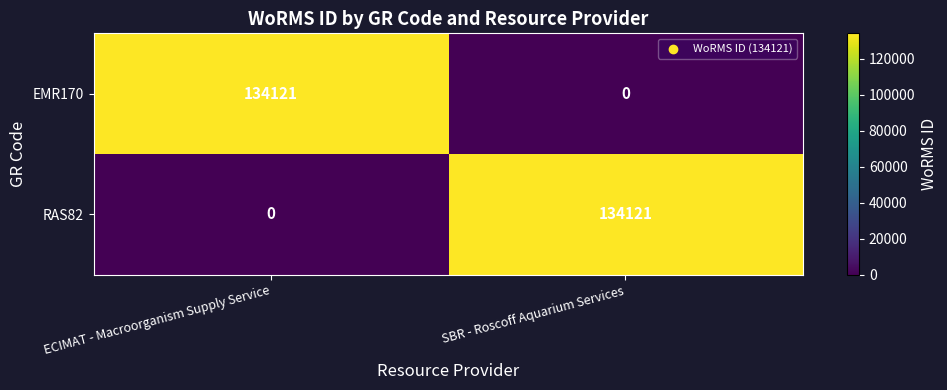

What is the difference between the highest and lowest values at ECIMAT - Macroorganism Supply Service?

134121